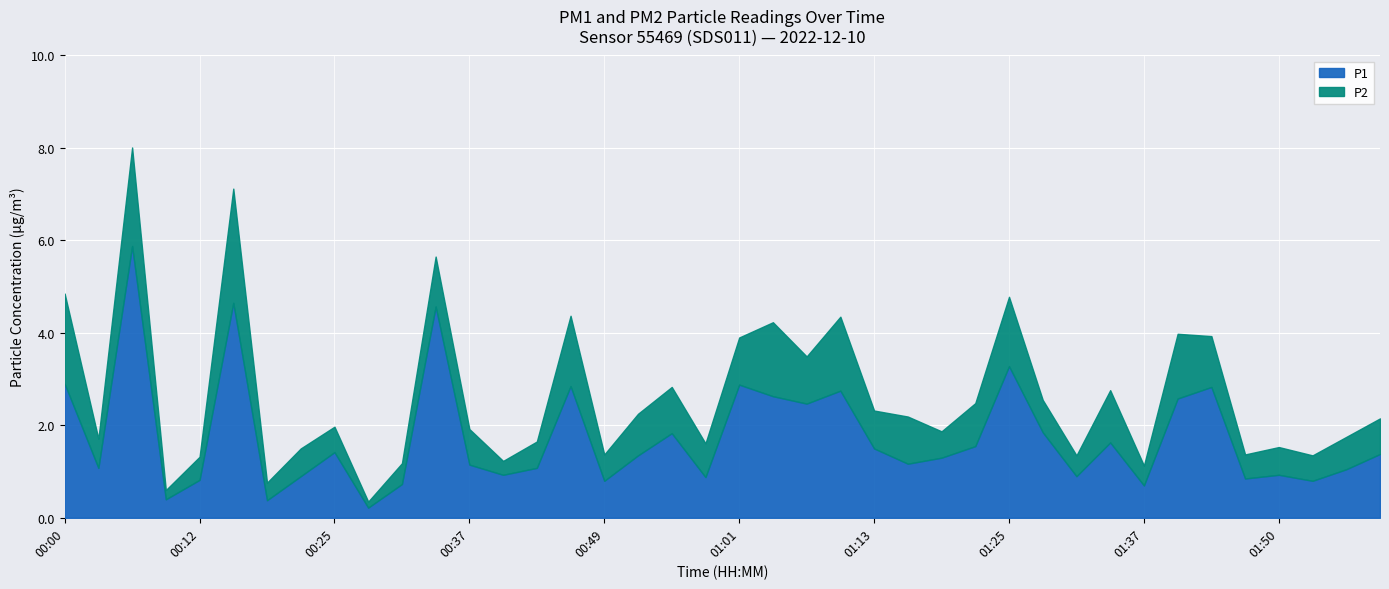

At how many categories does at least one series exceed 3?

4